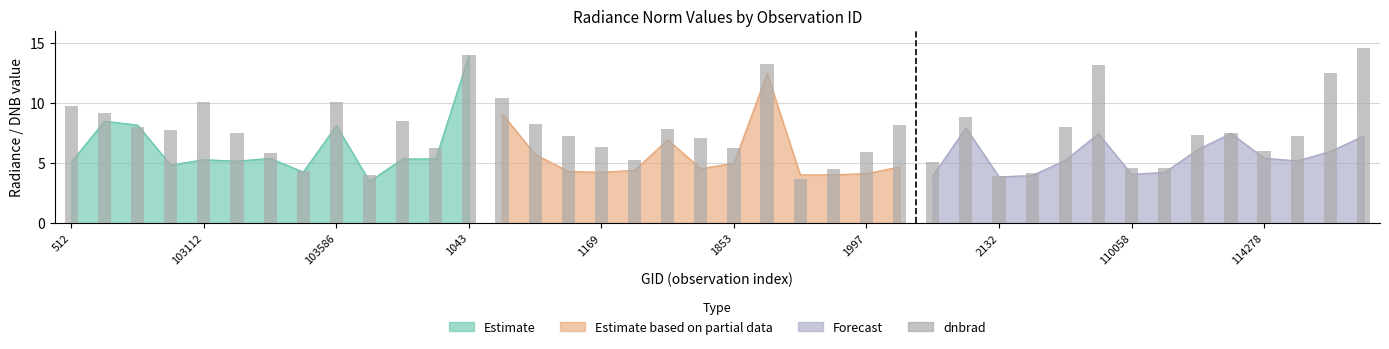

What is the average value?

7.7